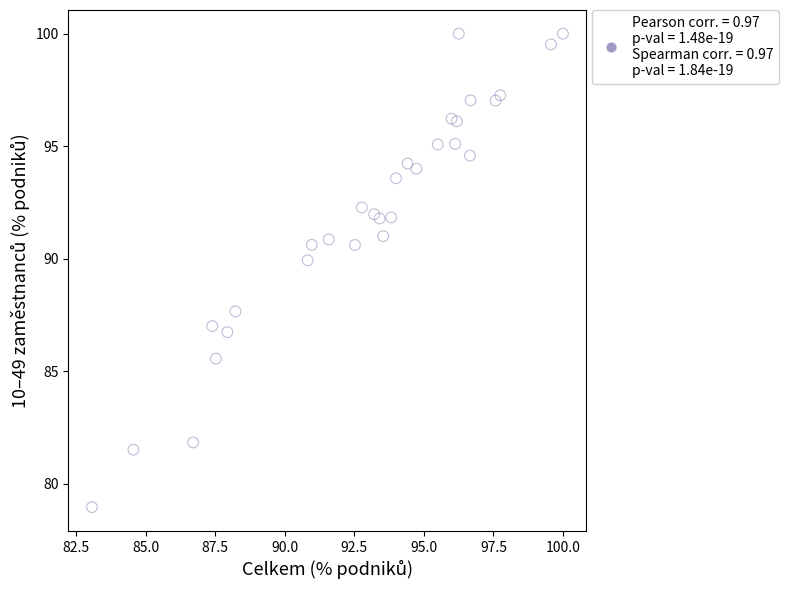

What is the range of X values (max minus min)?

16.9